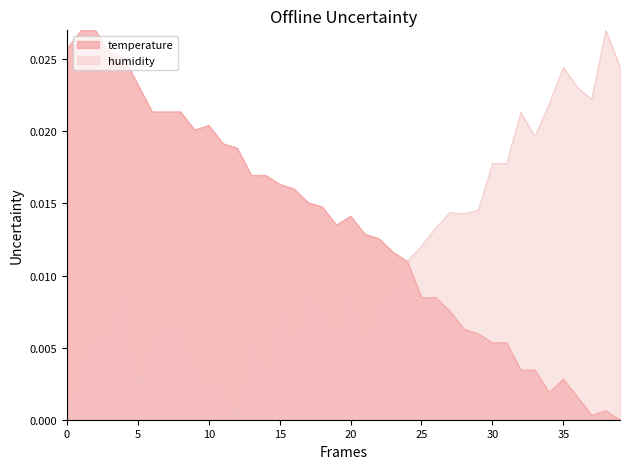

How many values in temperature are above zero?

39